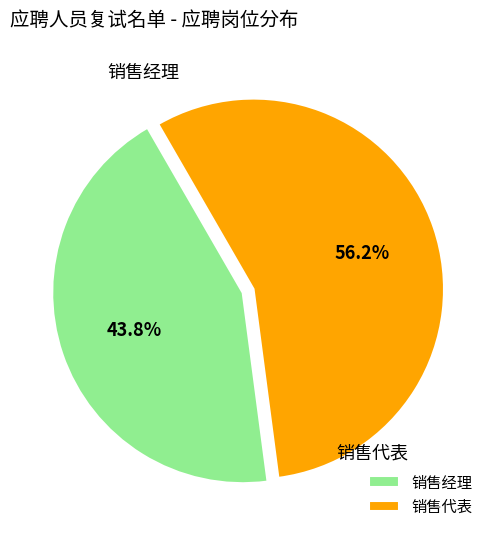

Approximately how many times larger is the value at 销售经理 compared to 销售代表?

0.8